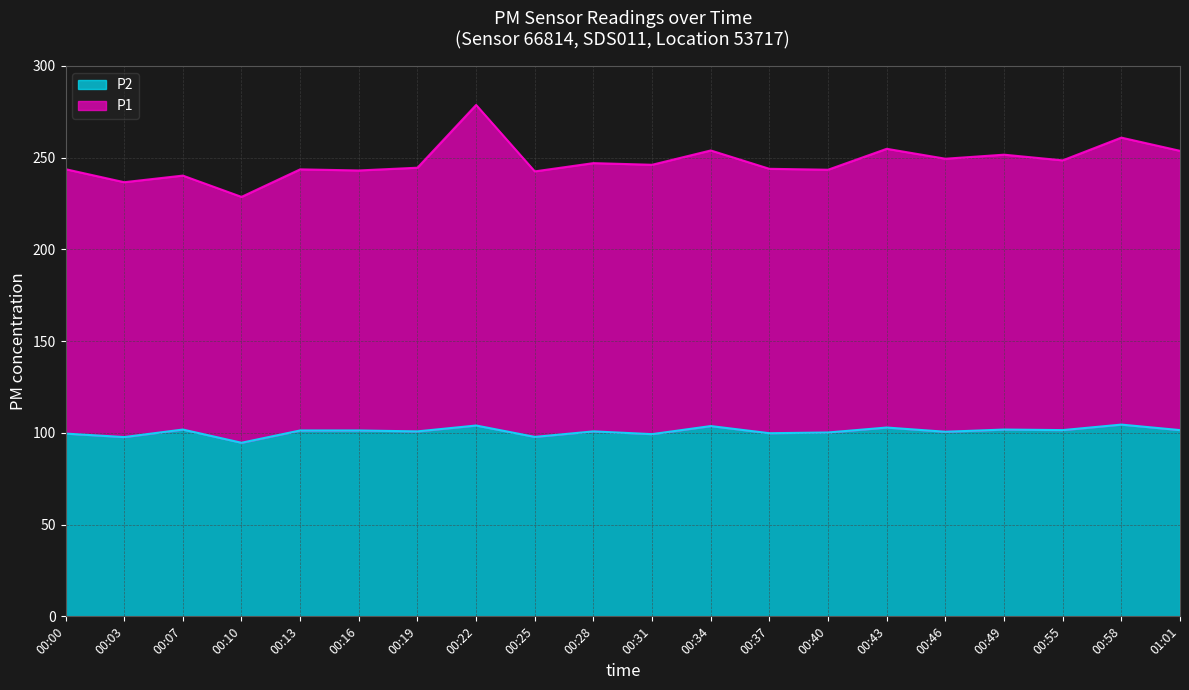

What position from the right is 00:28?

11